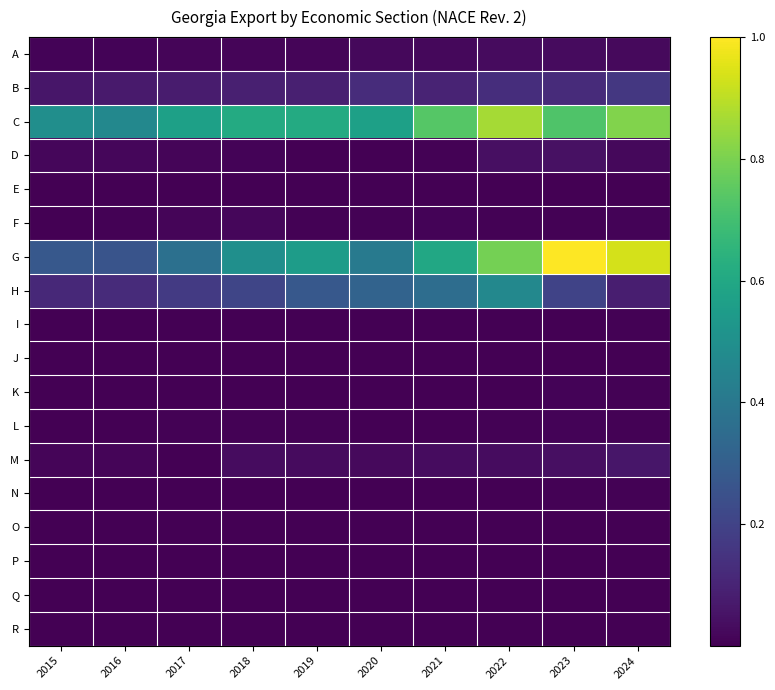

Which series has the largest range (max minus min)?

G